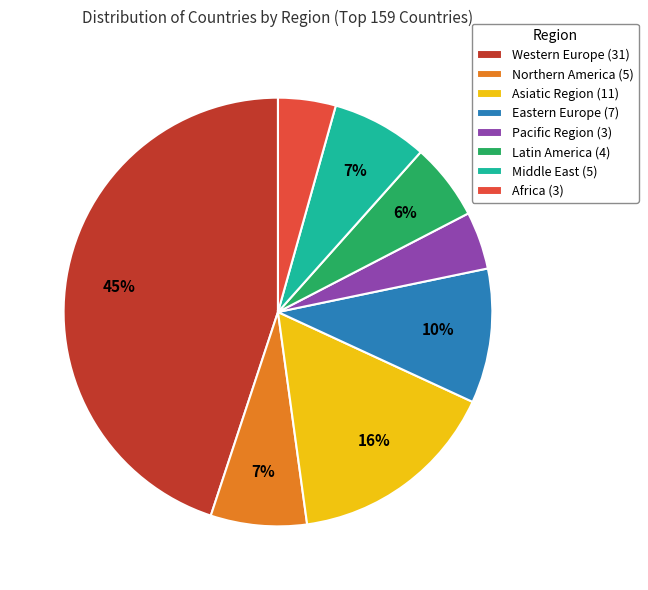

Does any single category account for the majority?

No